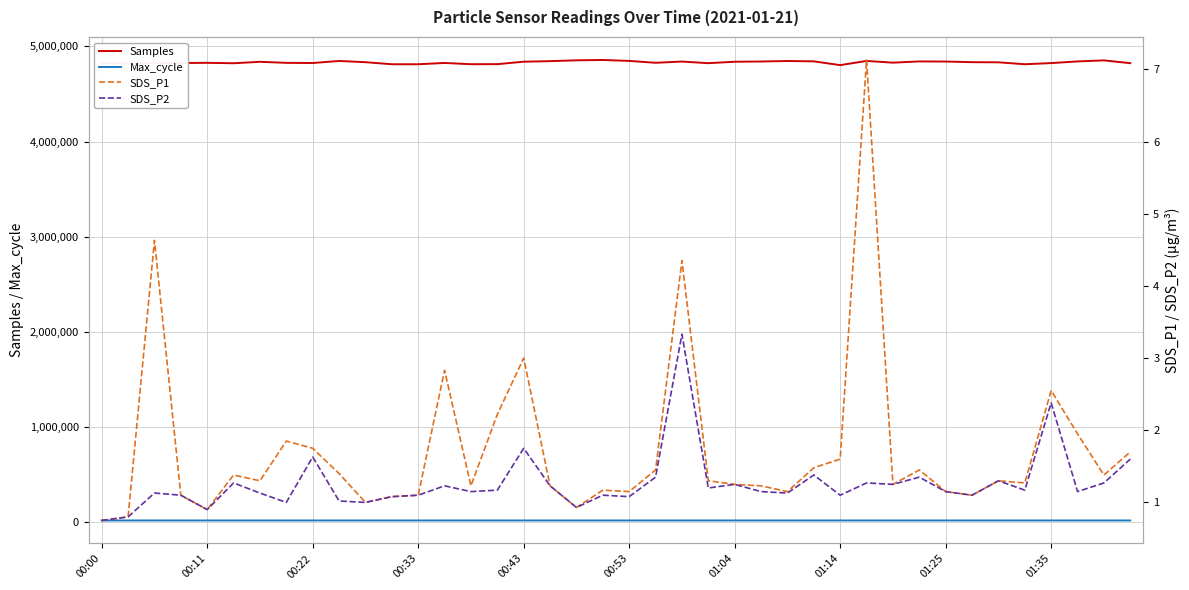

True or false: Samples and Max_cycle cross at least once.

False